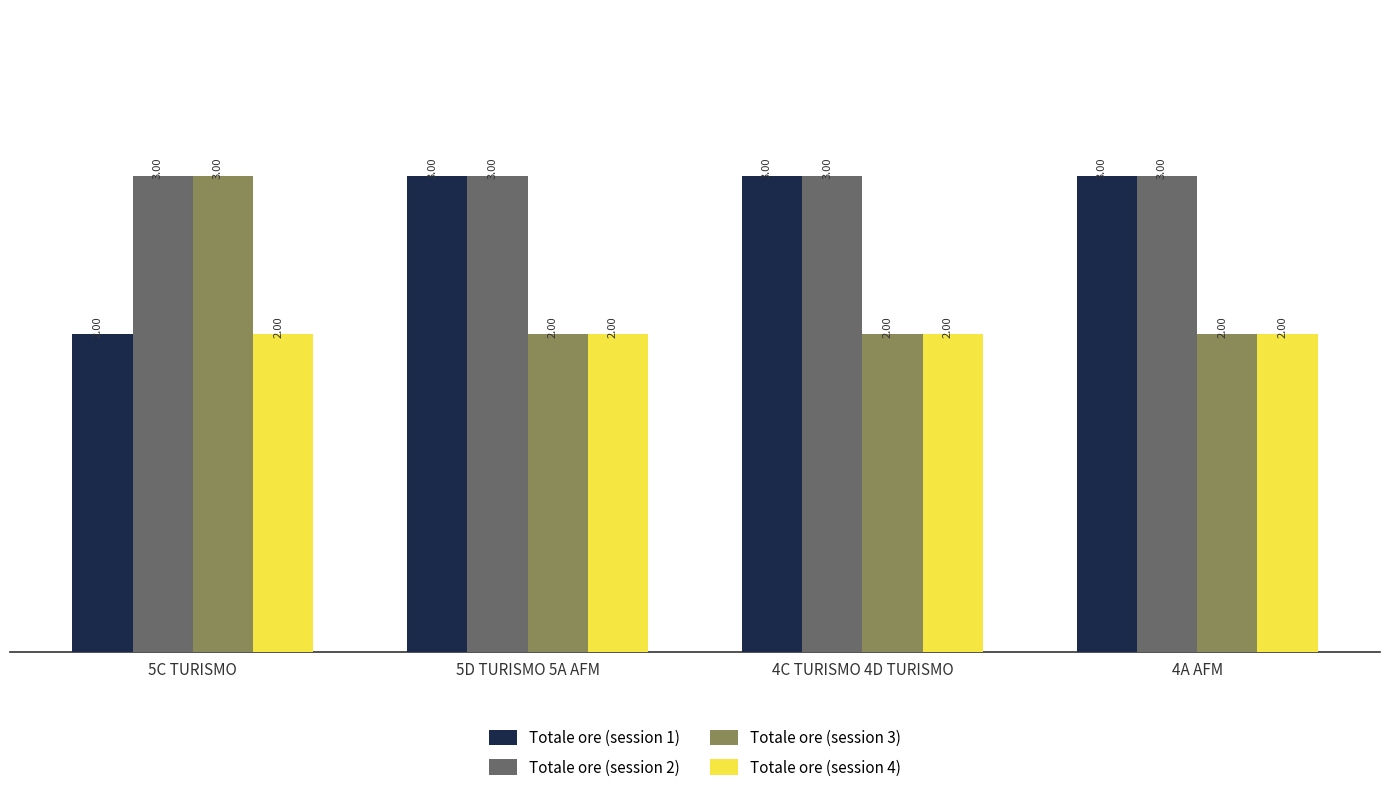

What is the value of the Totale ore (session 2) bar at the 3rd from the left?

3